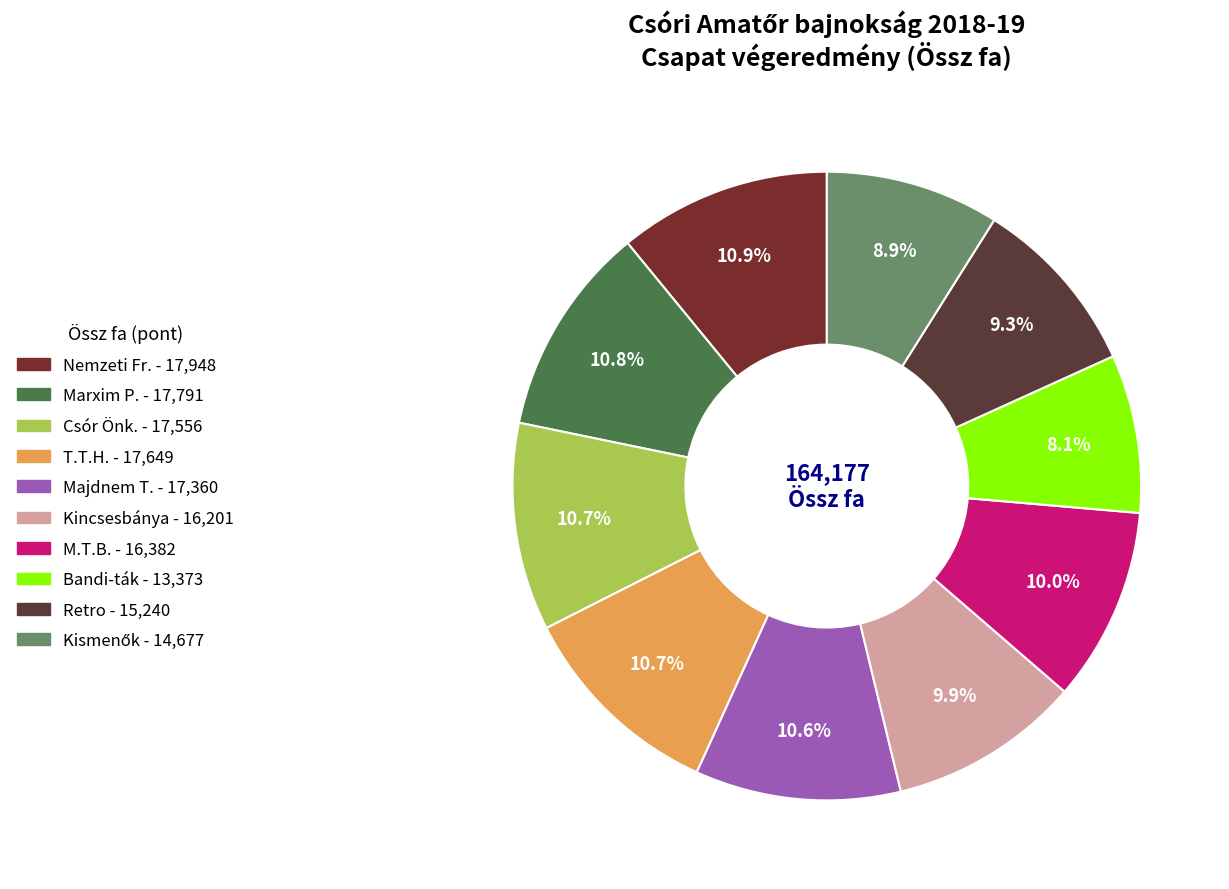

How many segments does this pie chart have?

10